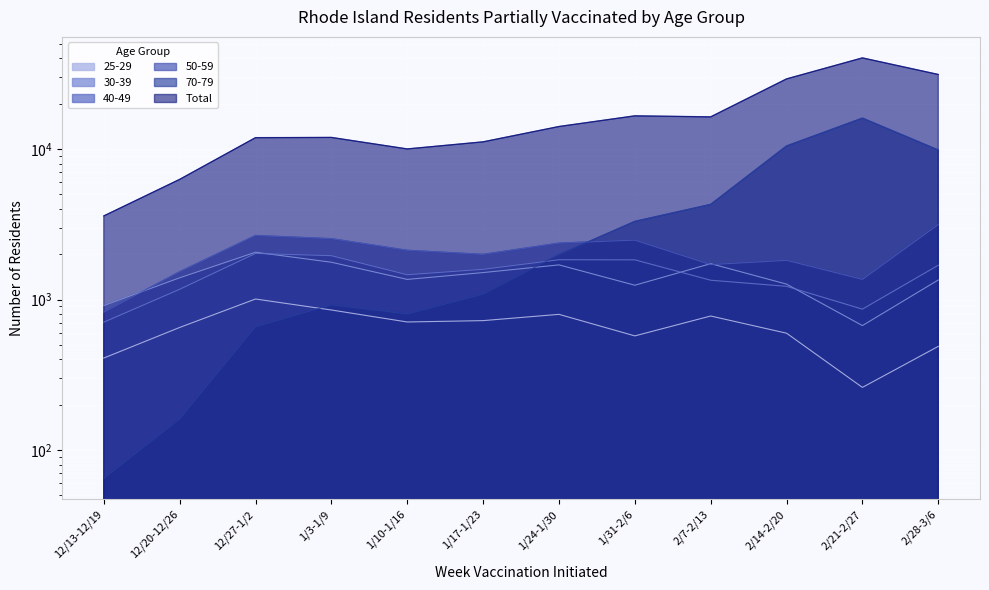

True or false: 30-39 and 70-79 intersect in this chart.

True